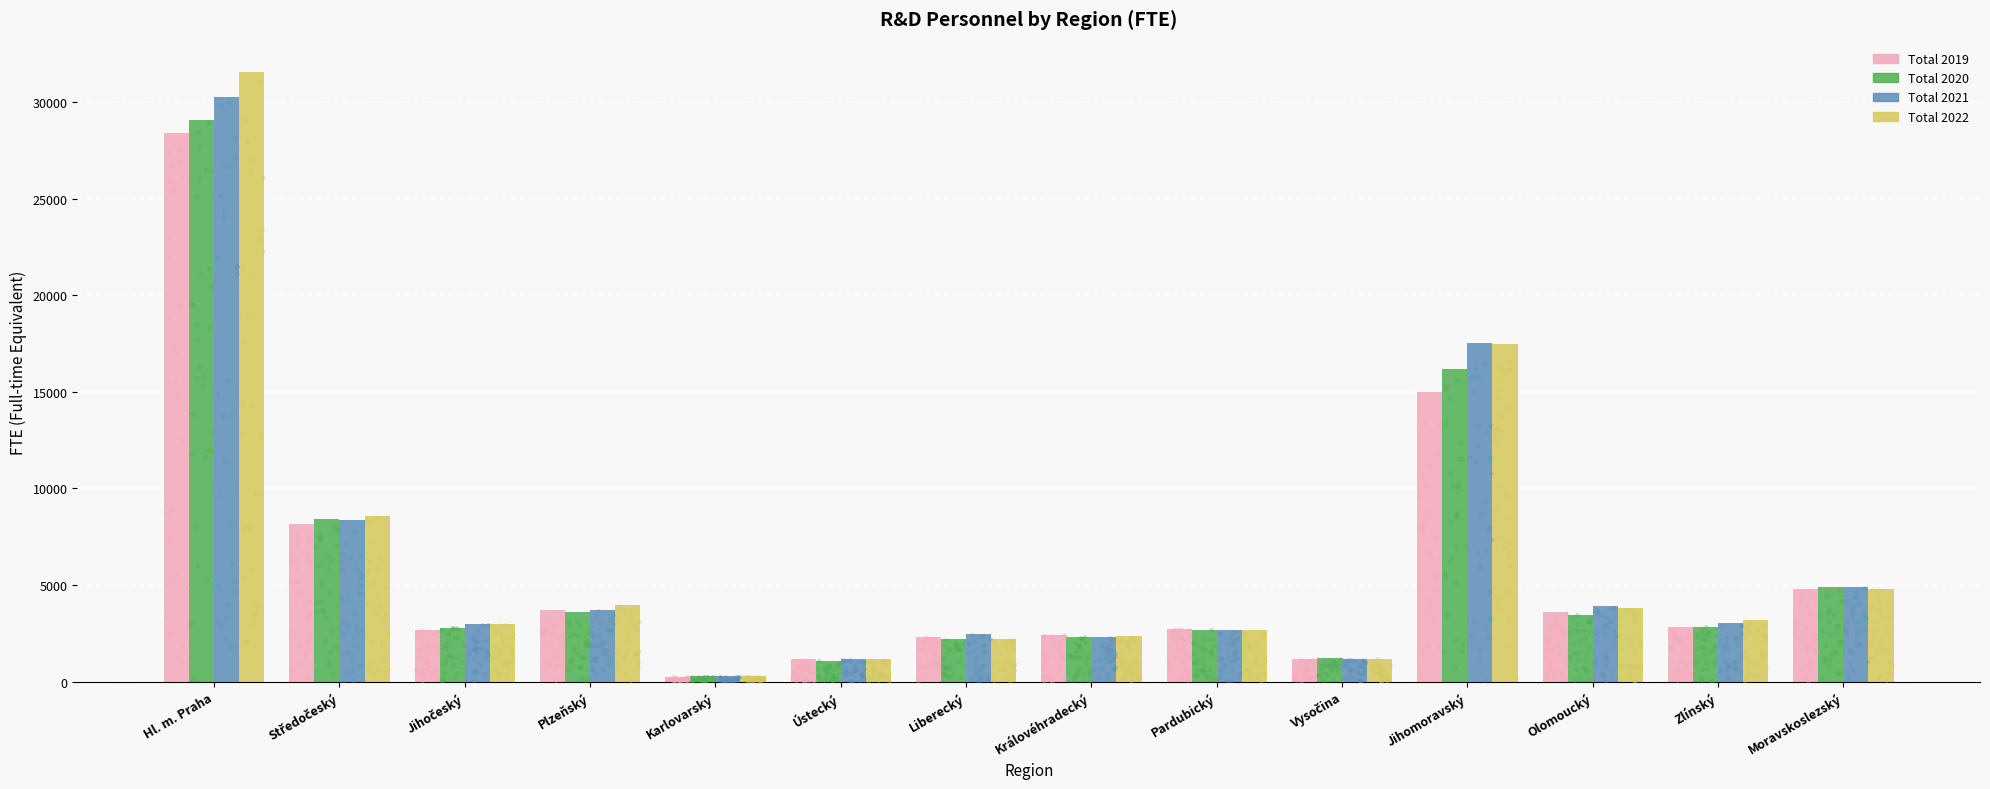

Which series has the widest spread of Y values?

Total 2022